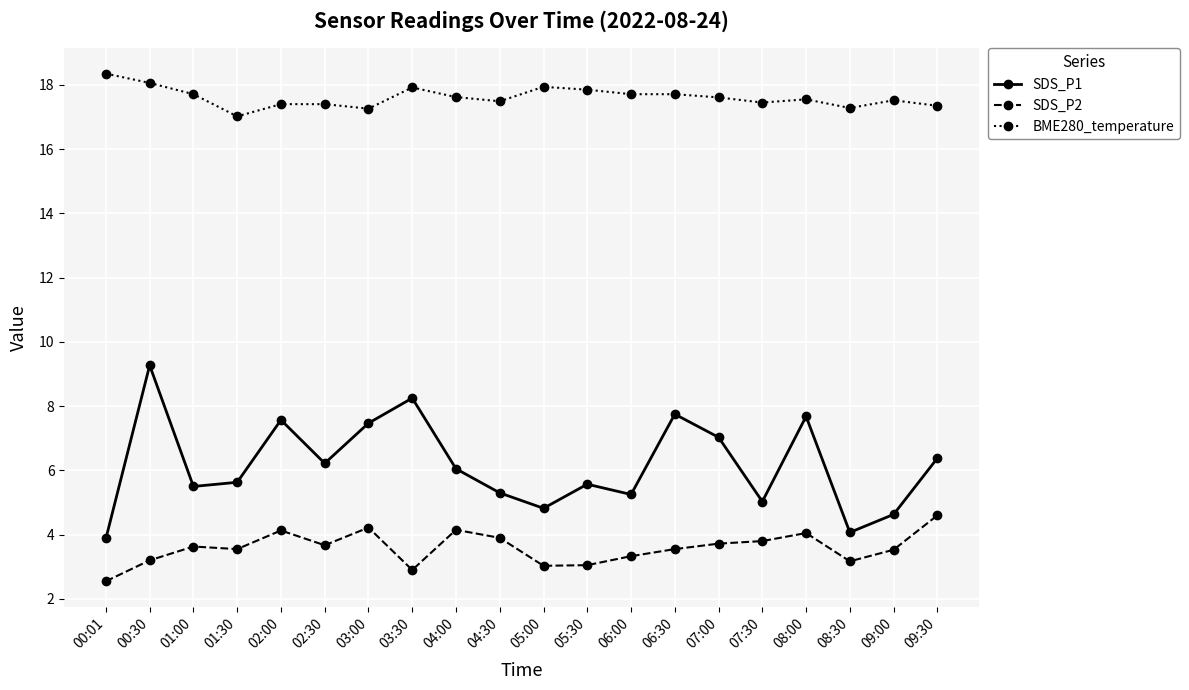

List the series in order of their overall mean, lowest first.

SDS_P2, SDS_P1, BME280_temperature